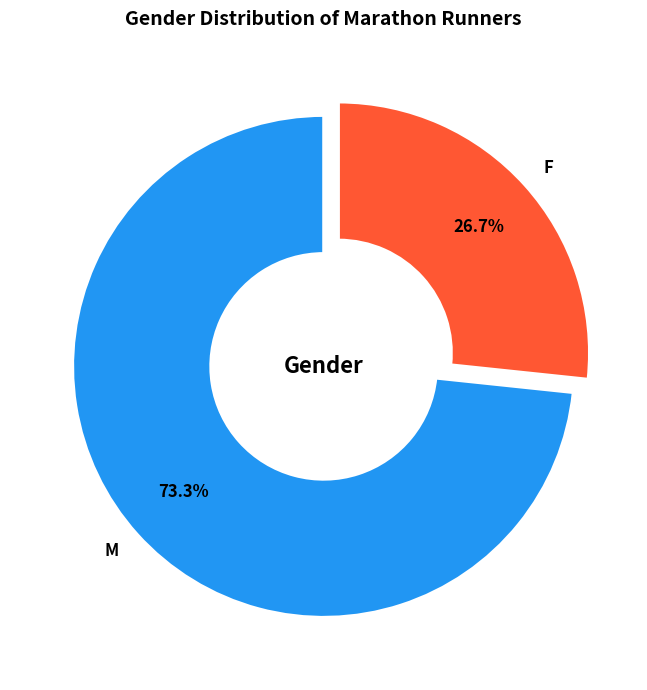

Which category has the smallest portion of the pie?

F